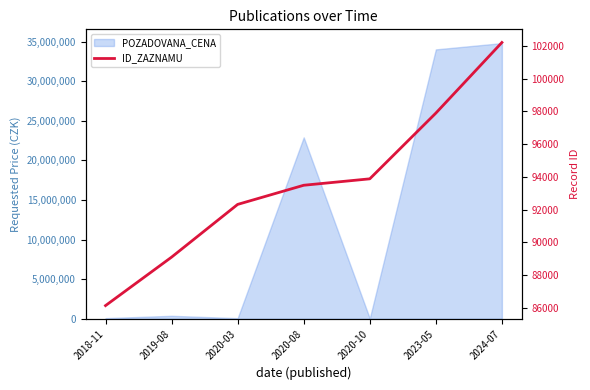

Count the number of categories in the chart.

7